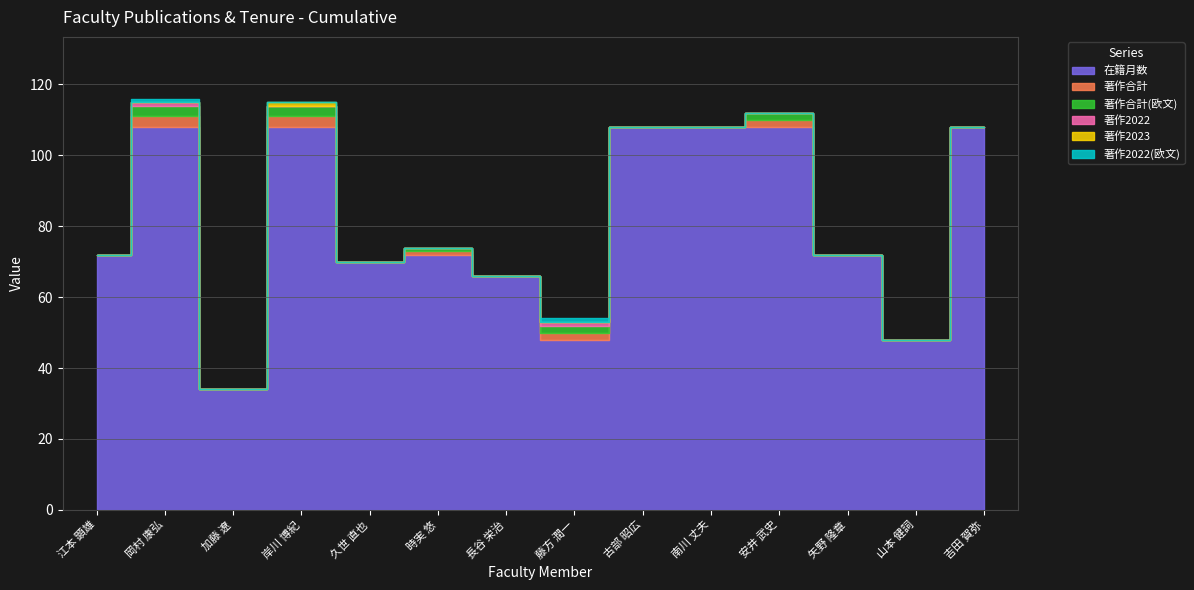

What is the spread (max minus min) of values at 久世 直也?

70